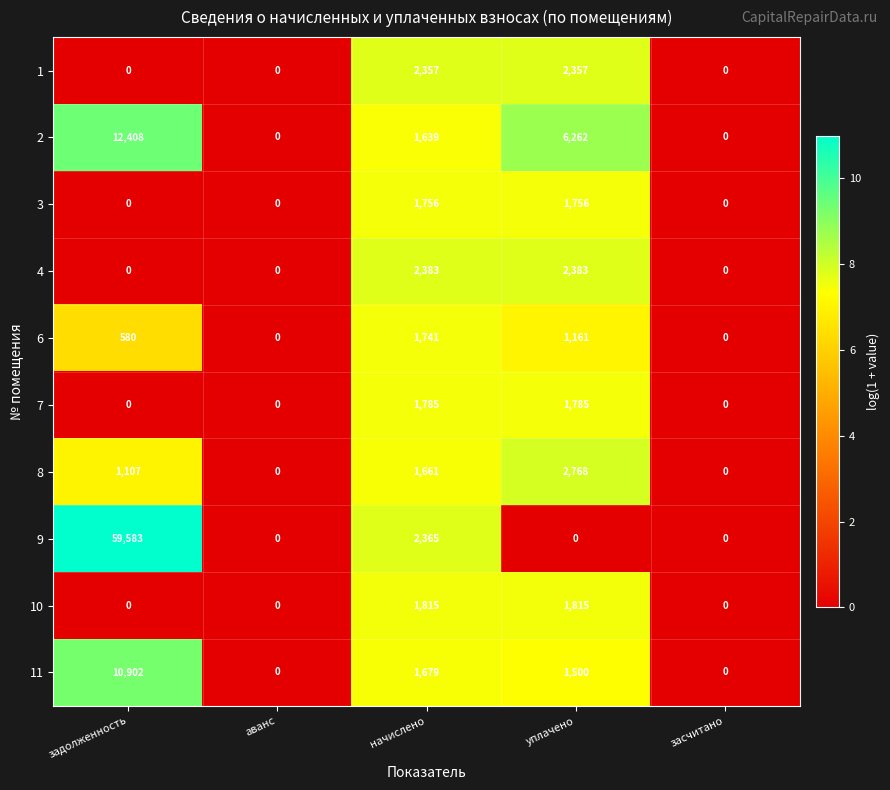

Rank the series by their maximum value, from lowest to highest.

6, 3, 7, 10, 1, 4, 8, 11, 2, 9